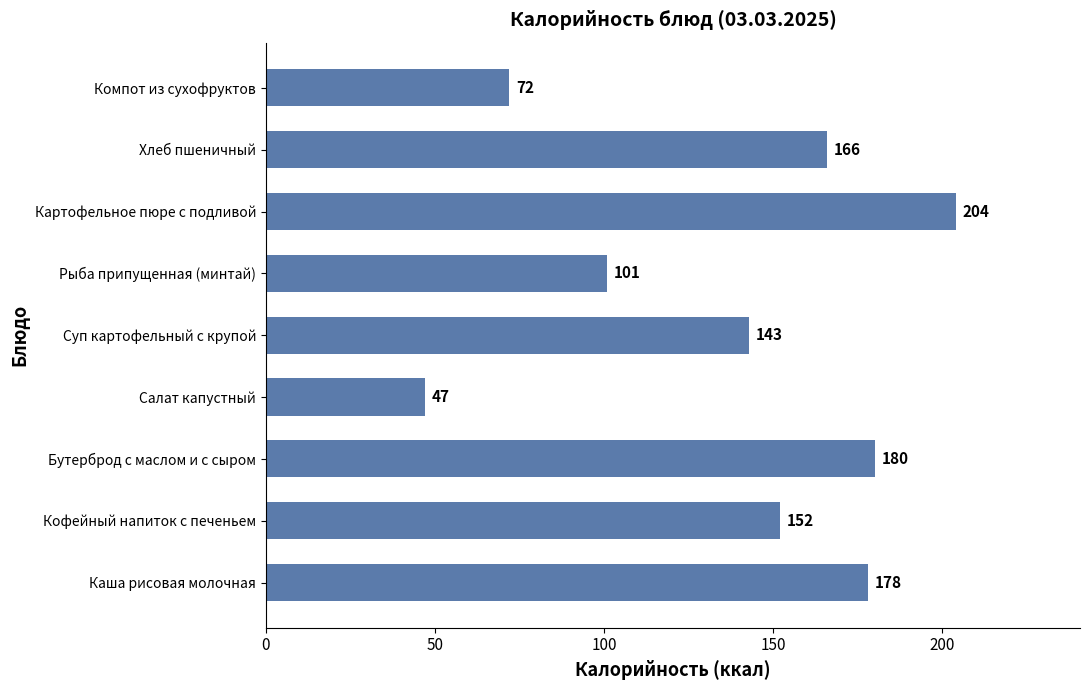

What is the ratio of the value at Каша рисовая молочная to the value at Суп картофельный с крупой?

1.2